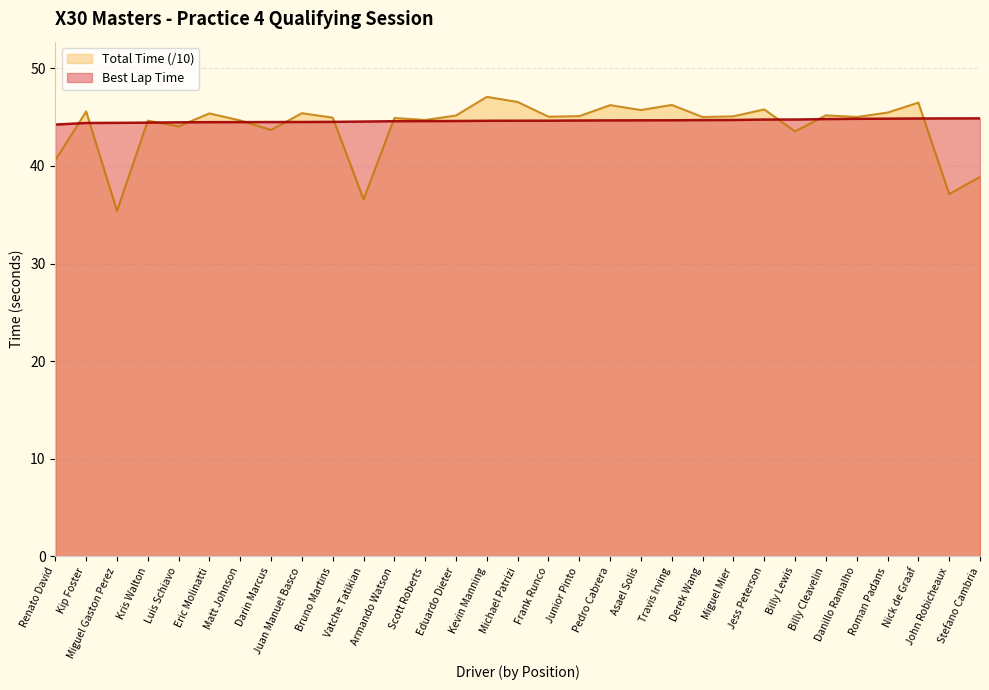

Which series changed the most between Eric Molinatti and Junior Pinto?

Total Time